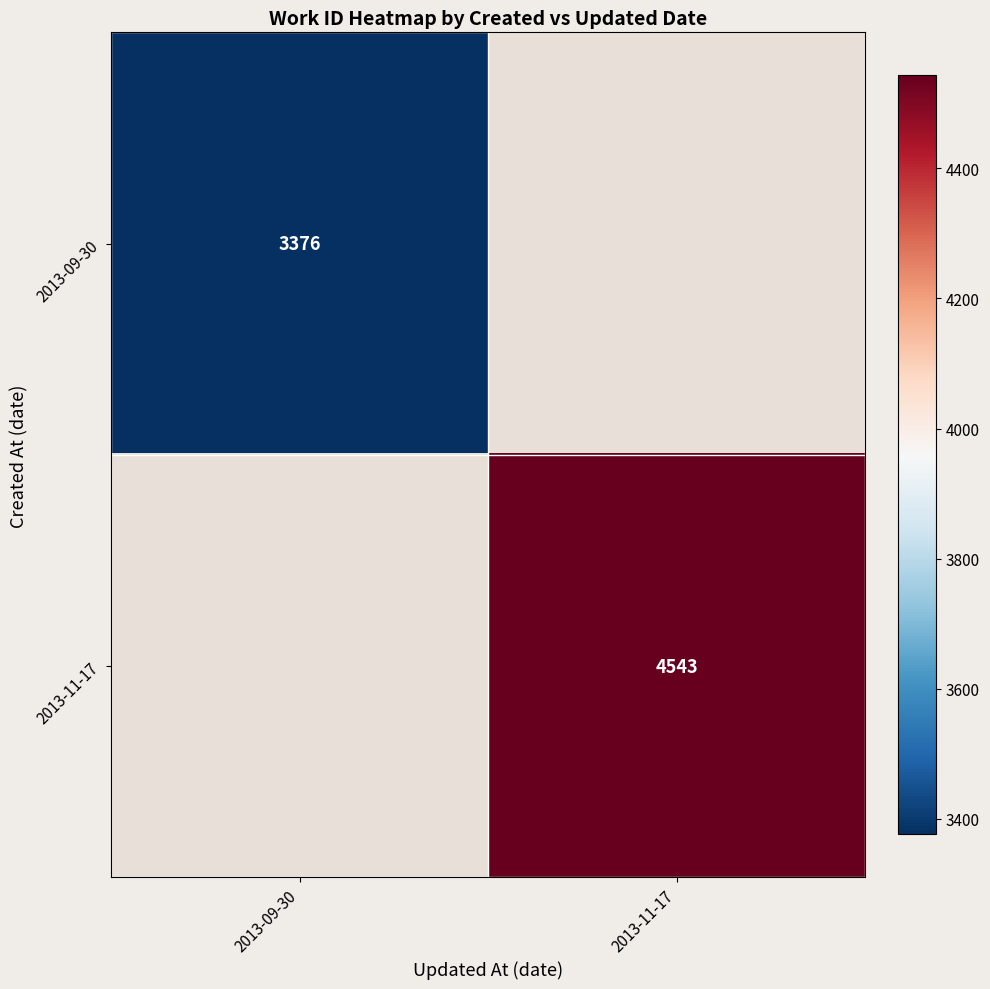

What is the smallest value displayed?

3376.0